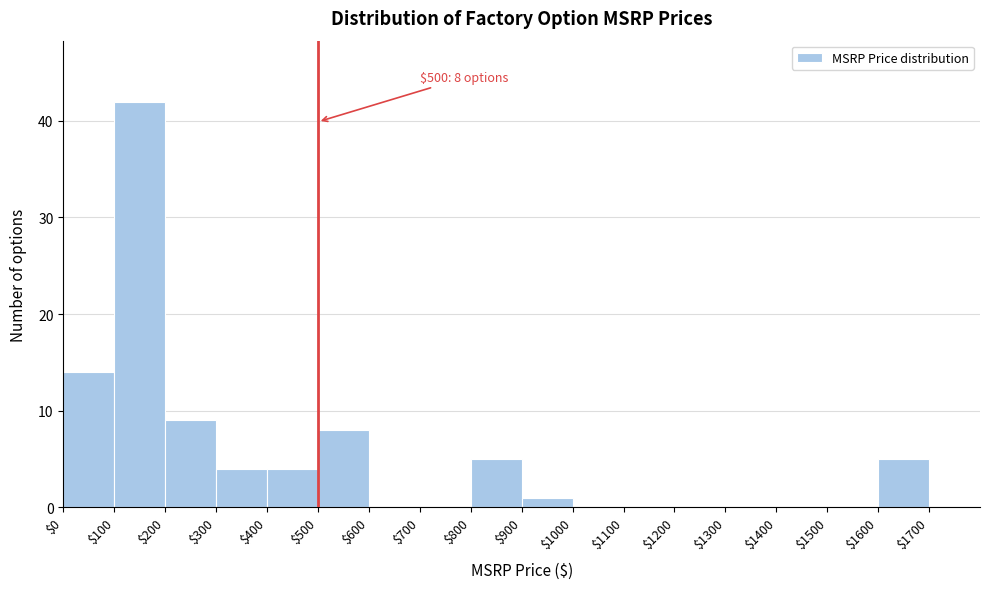

Over which range of the x-axis is the bar tallest?

100 to 200